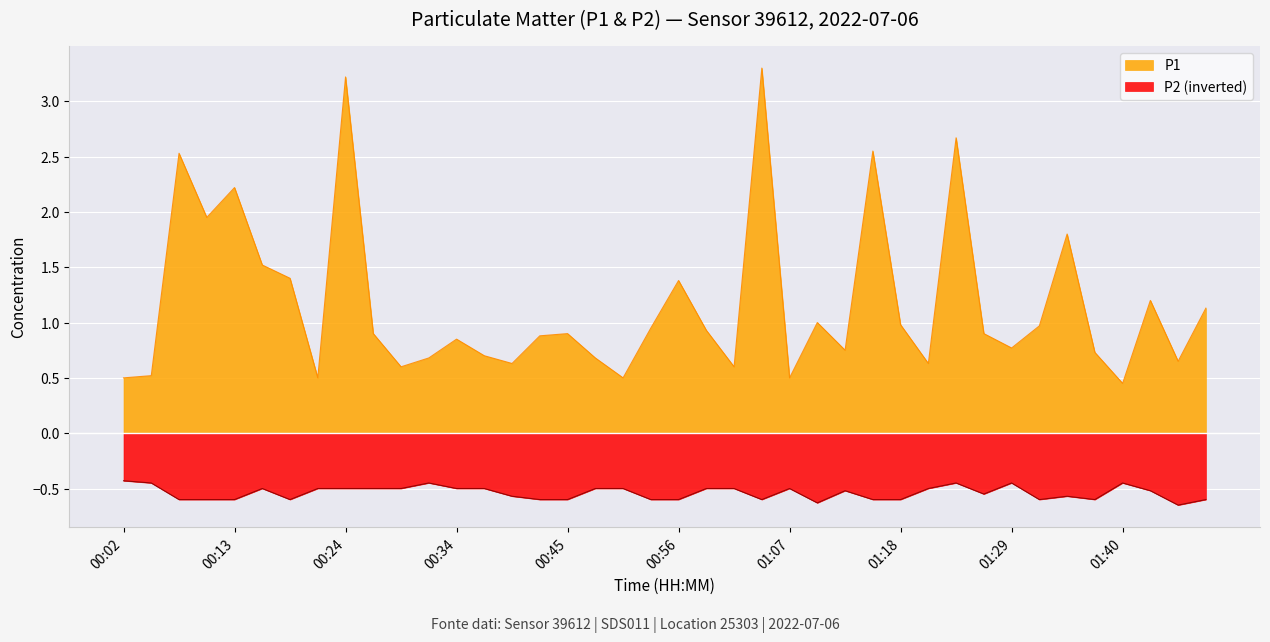

How many interior local peaks does the P1 series have?

12